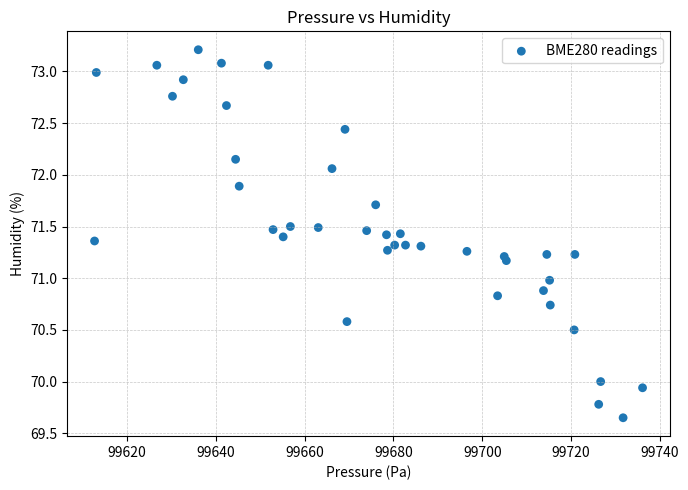

What is the range of Y values (max minus min)?

3.6